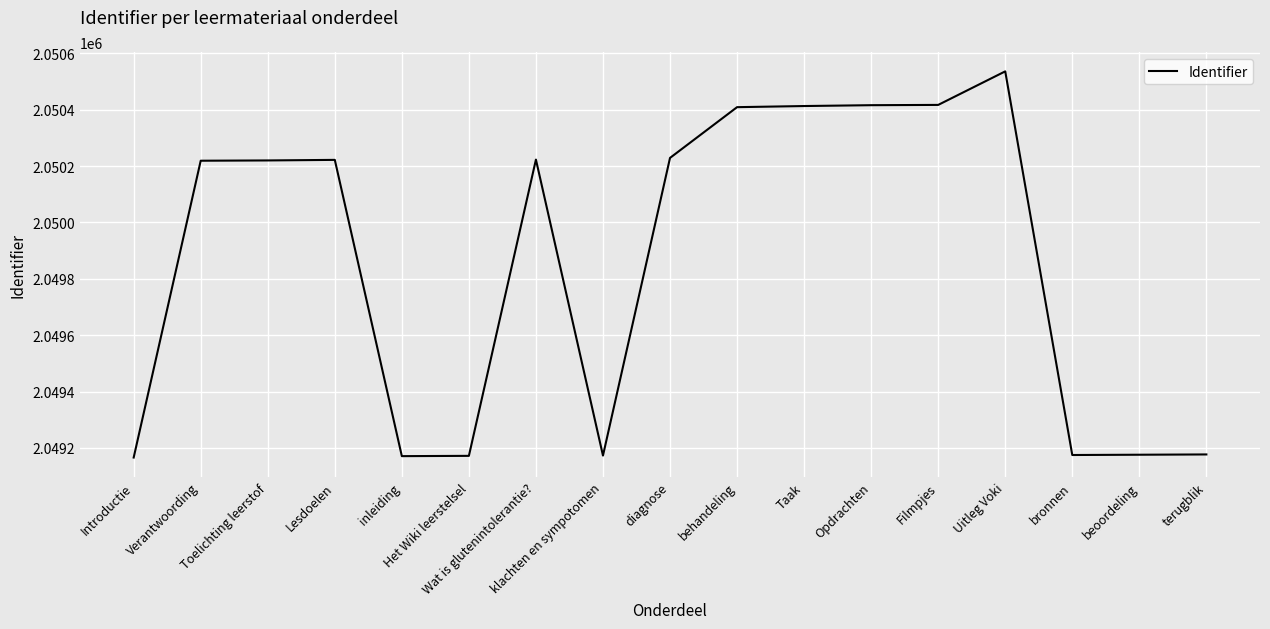

What is the smallest value displayed?

2049166